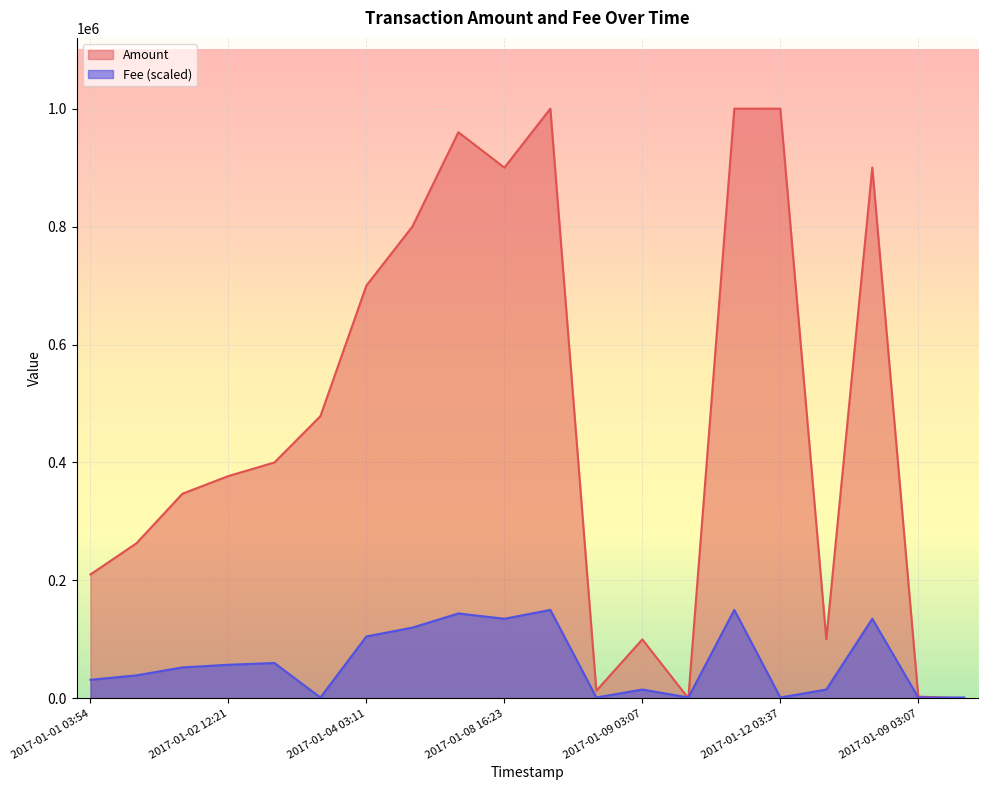

How many interior local valleys does the Fee series have?

5